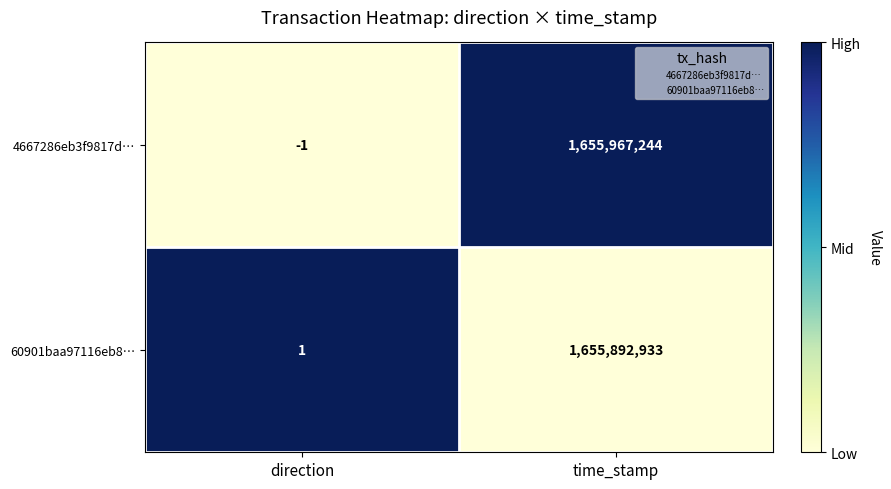

At time_stamp, list the series in order from largest to smallest.

4667286eb3f9817d…, 60901baa97116eb8…